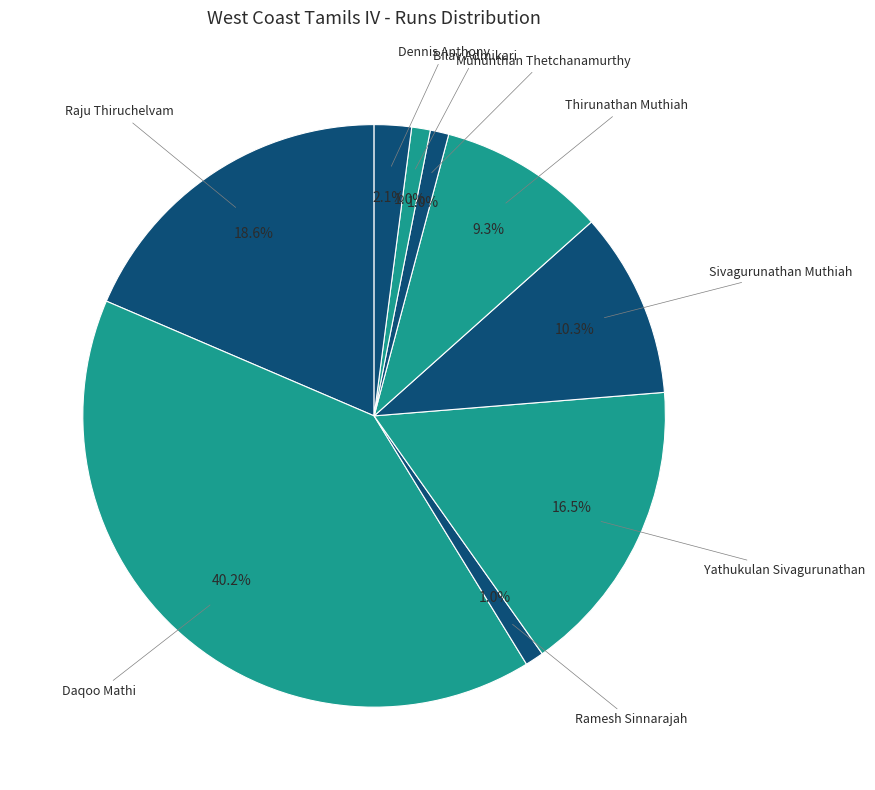

Is there any slice that represents more than half of the pie?

No